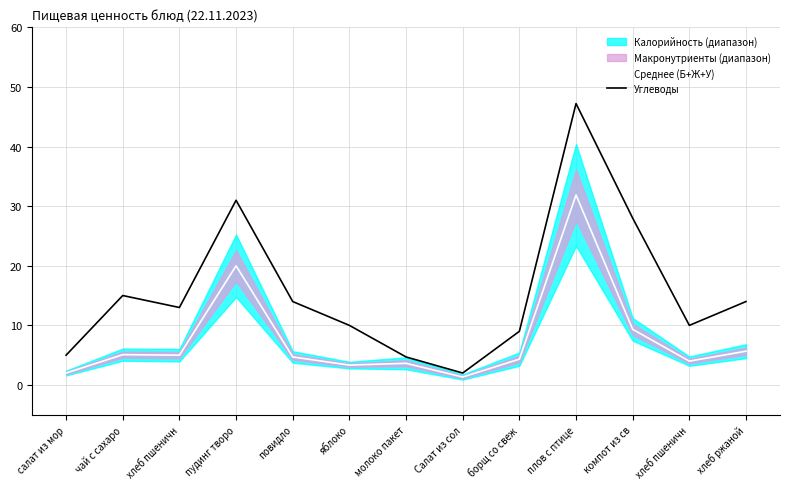

How many data points in Среднее (Б+Ж+У) are less than 4?

4